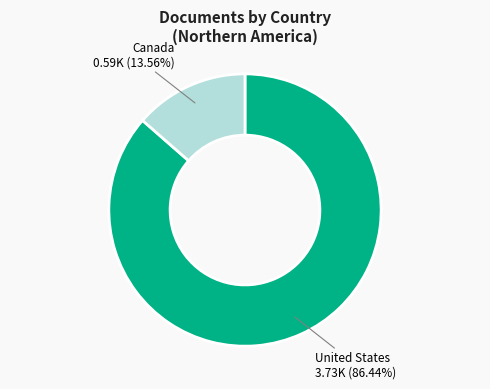

Which has a higher value, United States or Canada?

United States